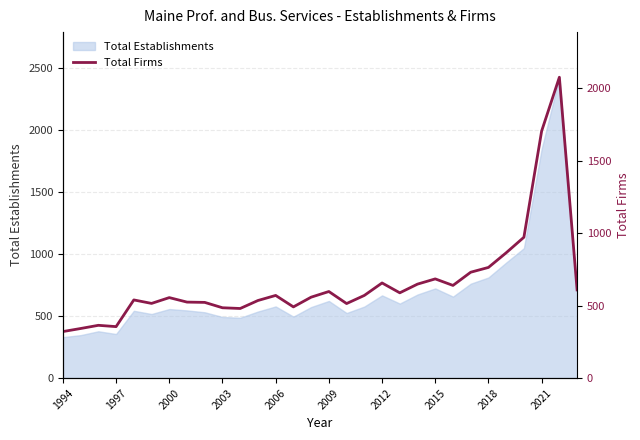

What is the difference between the values at 23 and 17?

160